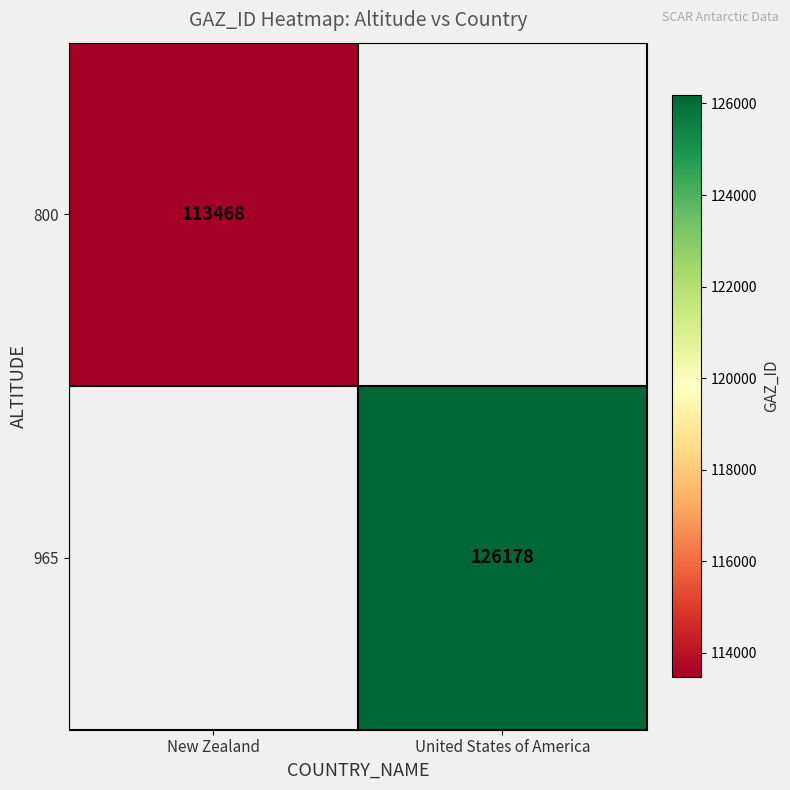

Between New Zealand and United States of America, which is larger?

United States of America